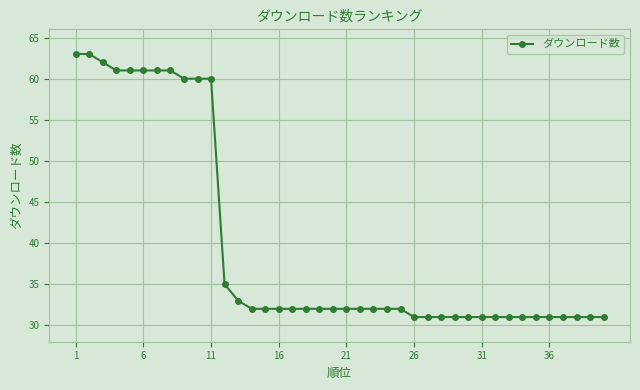

Reading right to left, list all the values displayed in this chart.

31	31	31	31	31	31	31	31	31	31	31	31	31	31	31	32	32	32	32	32	32	32	32	32	32	32	32	33	35	60	60	60	61	61	61	61	61	62	63	63